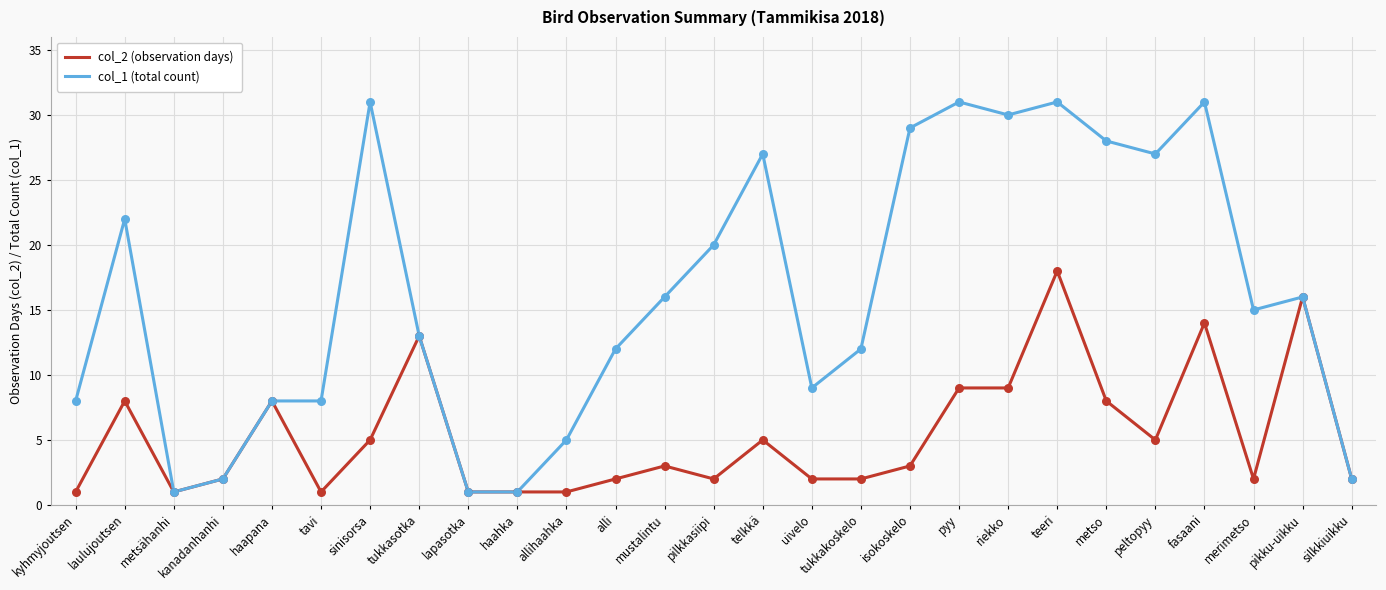

What are all the series names shown in the legend?

col_2 (observation days), col_1 (total count)